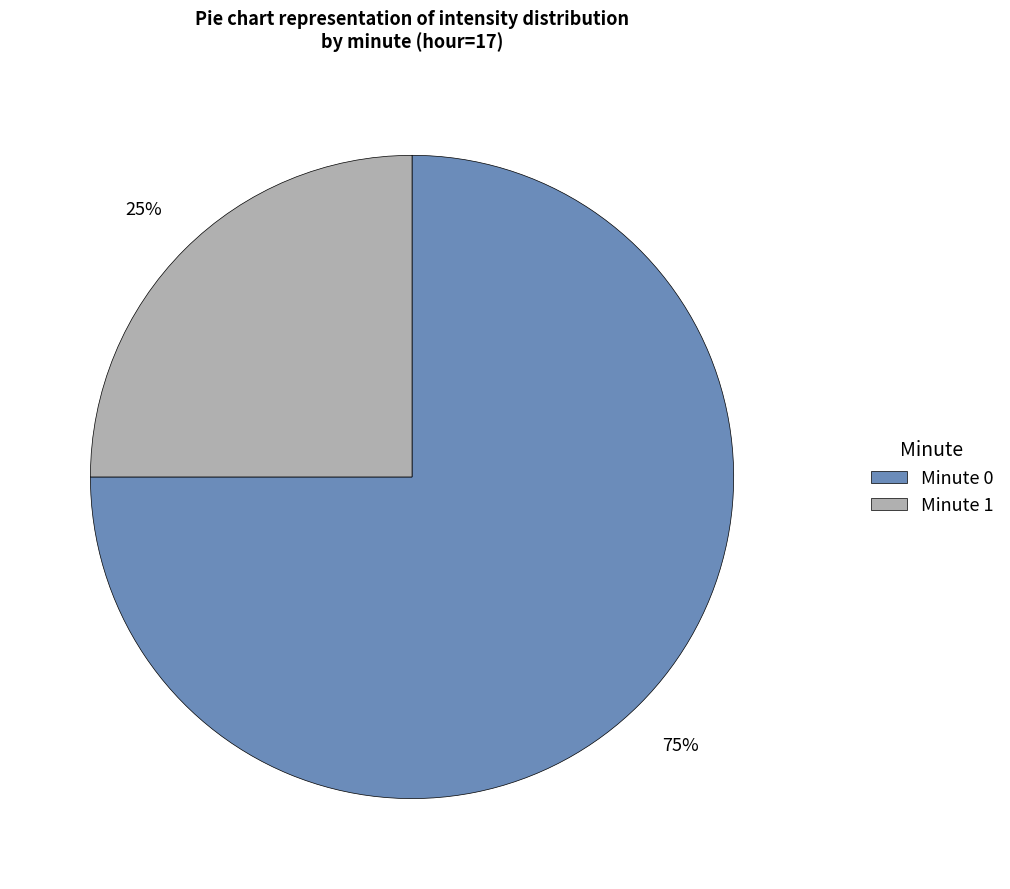

How many segments does this pie chart have?

2